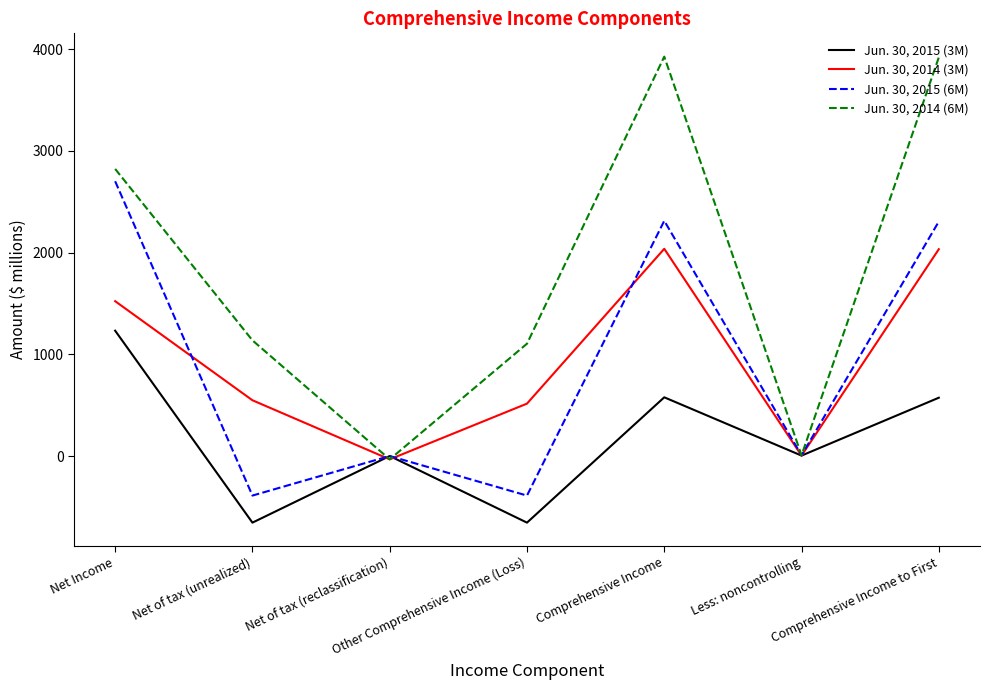

What is the highest value of the Jun. 30, 2014 (6M) series?

3926